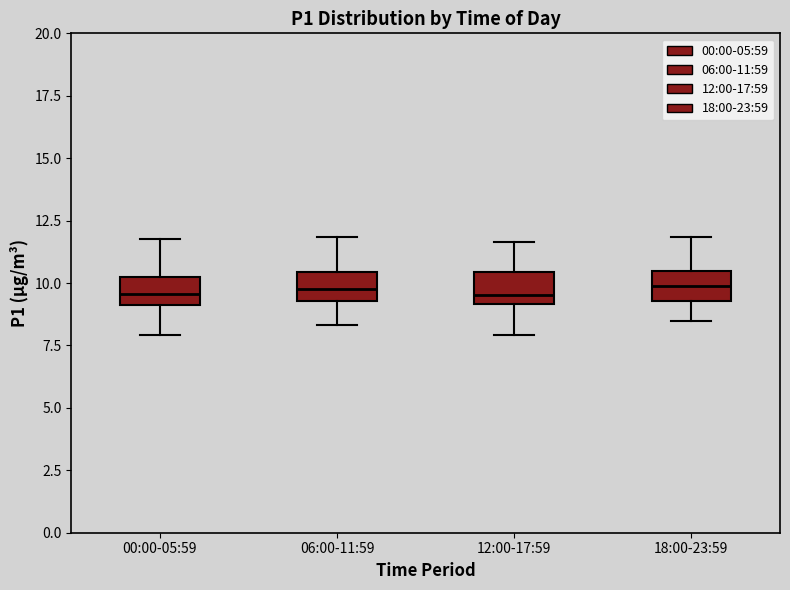

Reading left to right, transcribe this box plot: for each box, give where its median line is, the range the box spans, and where its two whiskers end, as read against the y-axis. The values are not printed on the chart, so give them approximately, as read against the axis.

00:00-05:59: median 9.5, box 9.0 to 10.5, whiskers 8.0 to 12.0
06:00-11:59: median 10.0, box 9.5 to 10.5, whiskers 8.5 to 12.0
12:00-17:59: median 9.5, box 9.0 to 10.5, whiskers 8.0 to 11.5
18:00-23:59: median 10.0, box 9.5 to 10.5, whiskers 8.5 to 12.0